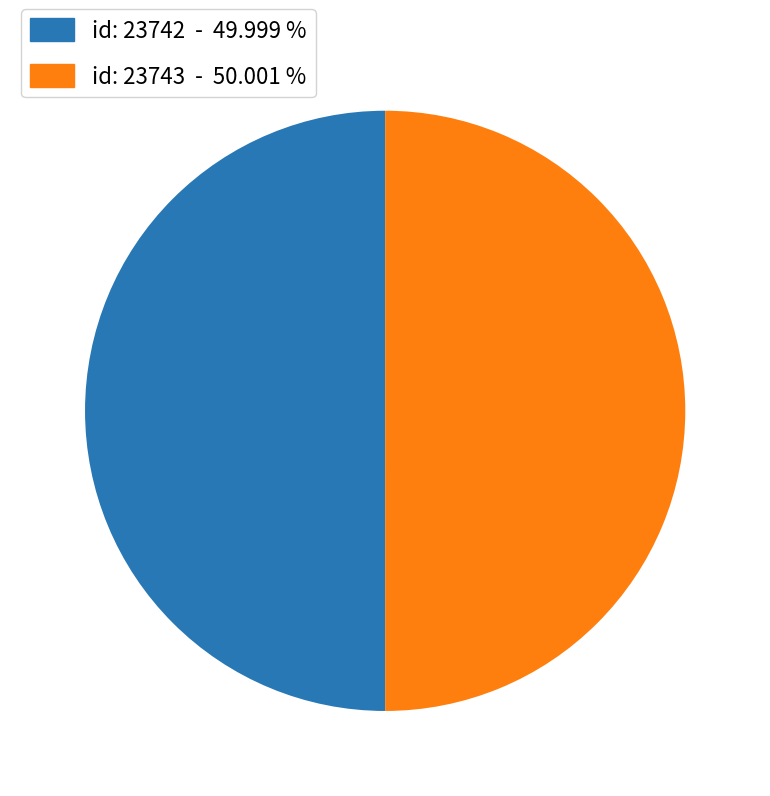

Approximately how many times larger is the value at id: 23743 - 50.001 % compared to id: 23742 - 49.999 %?

1.0